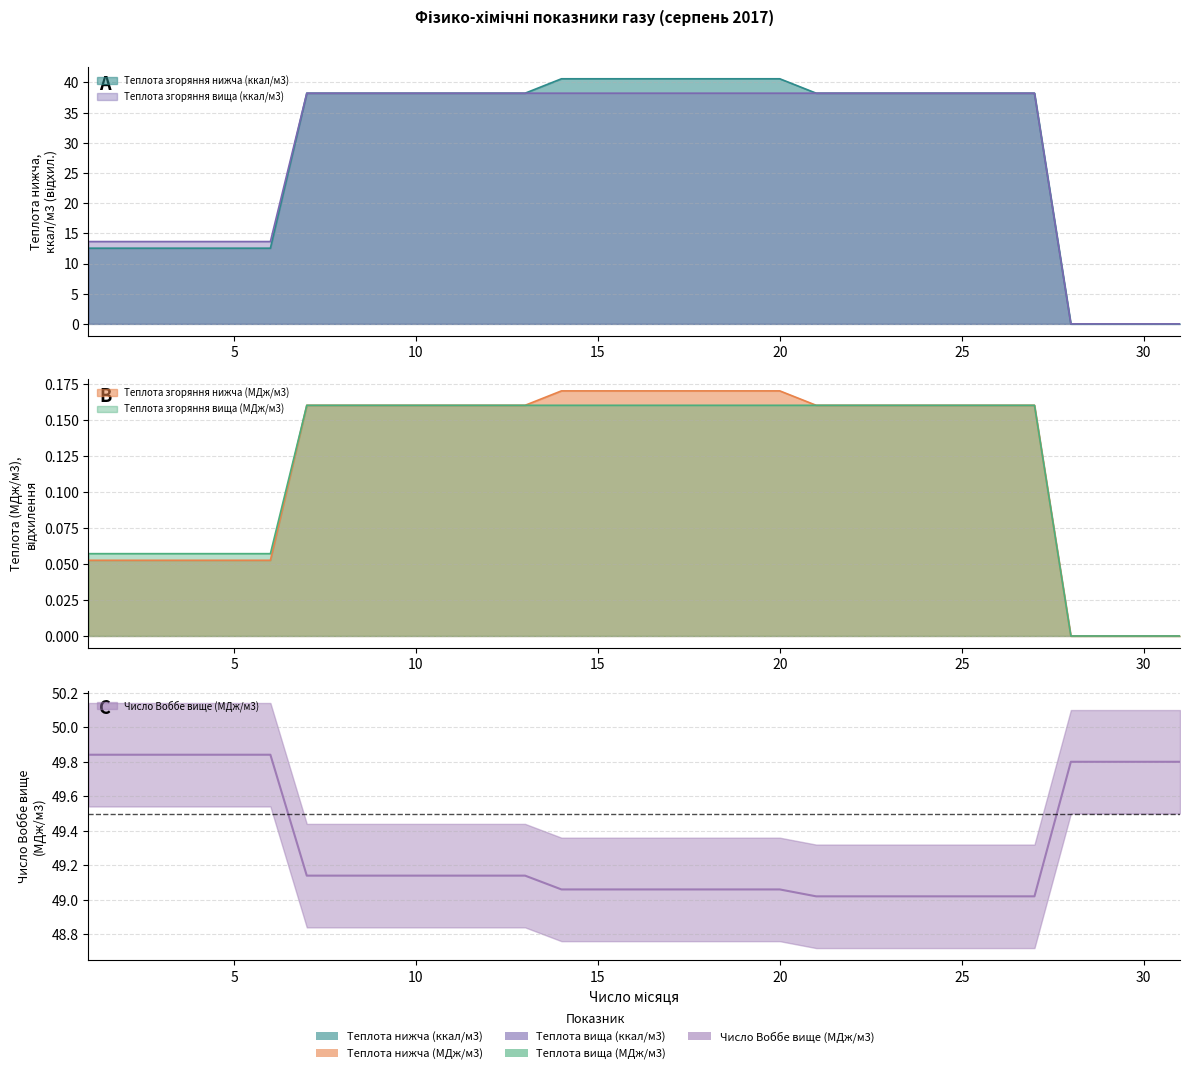

Rank the categories by Теплота згоряння вища (ккал/м3) value from lowest to highest.

28, 29, 30, 31, 1, 2, 3, 4, 5, 6, 7, 8, 9, 10, 11, 12, 13, 14, 15, 16, 17, 18, 19, 20, 21, 22, 23, 24, 25, 26, 27